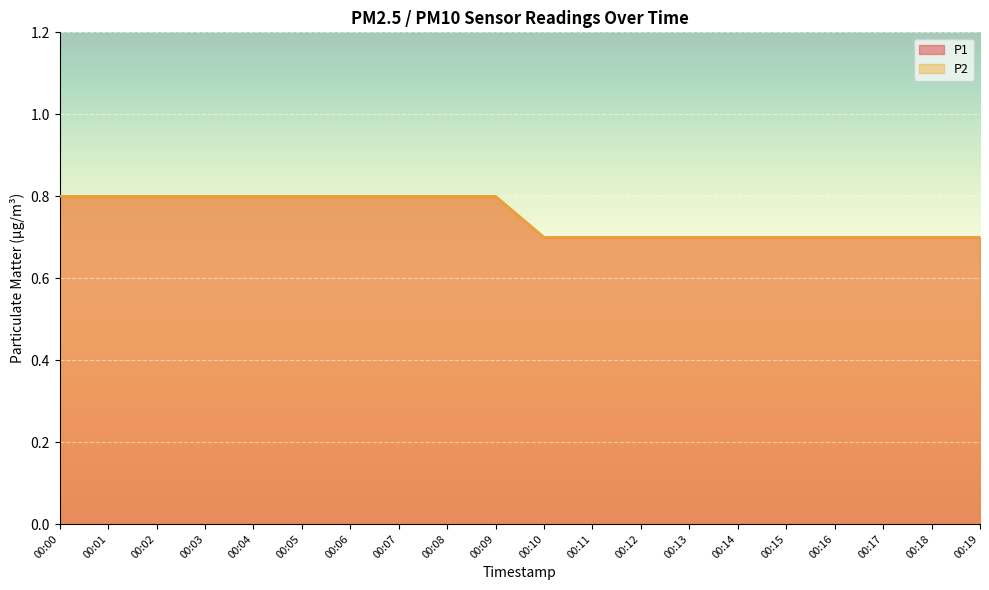

Does the chart display data point markers on the line(s)?

No